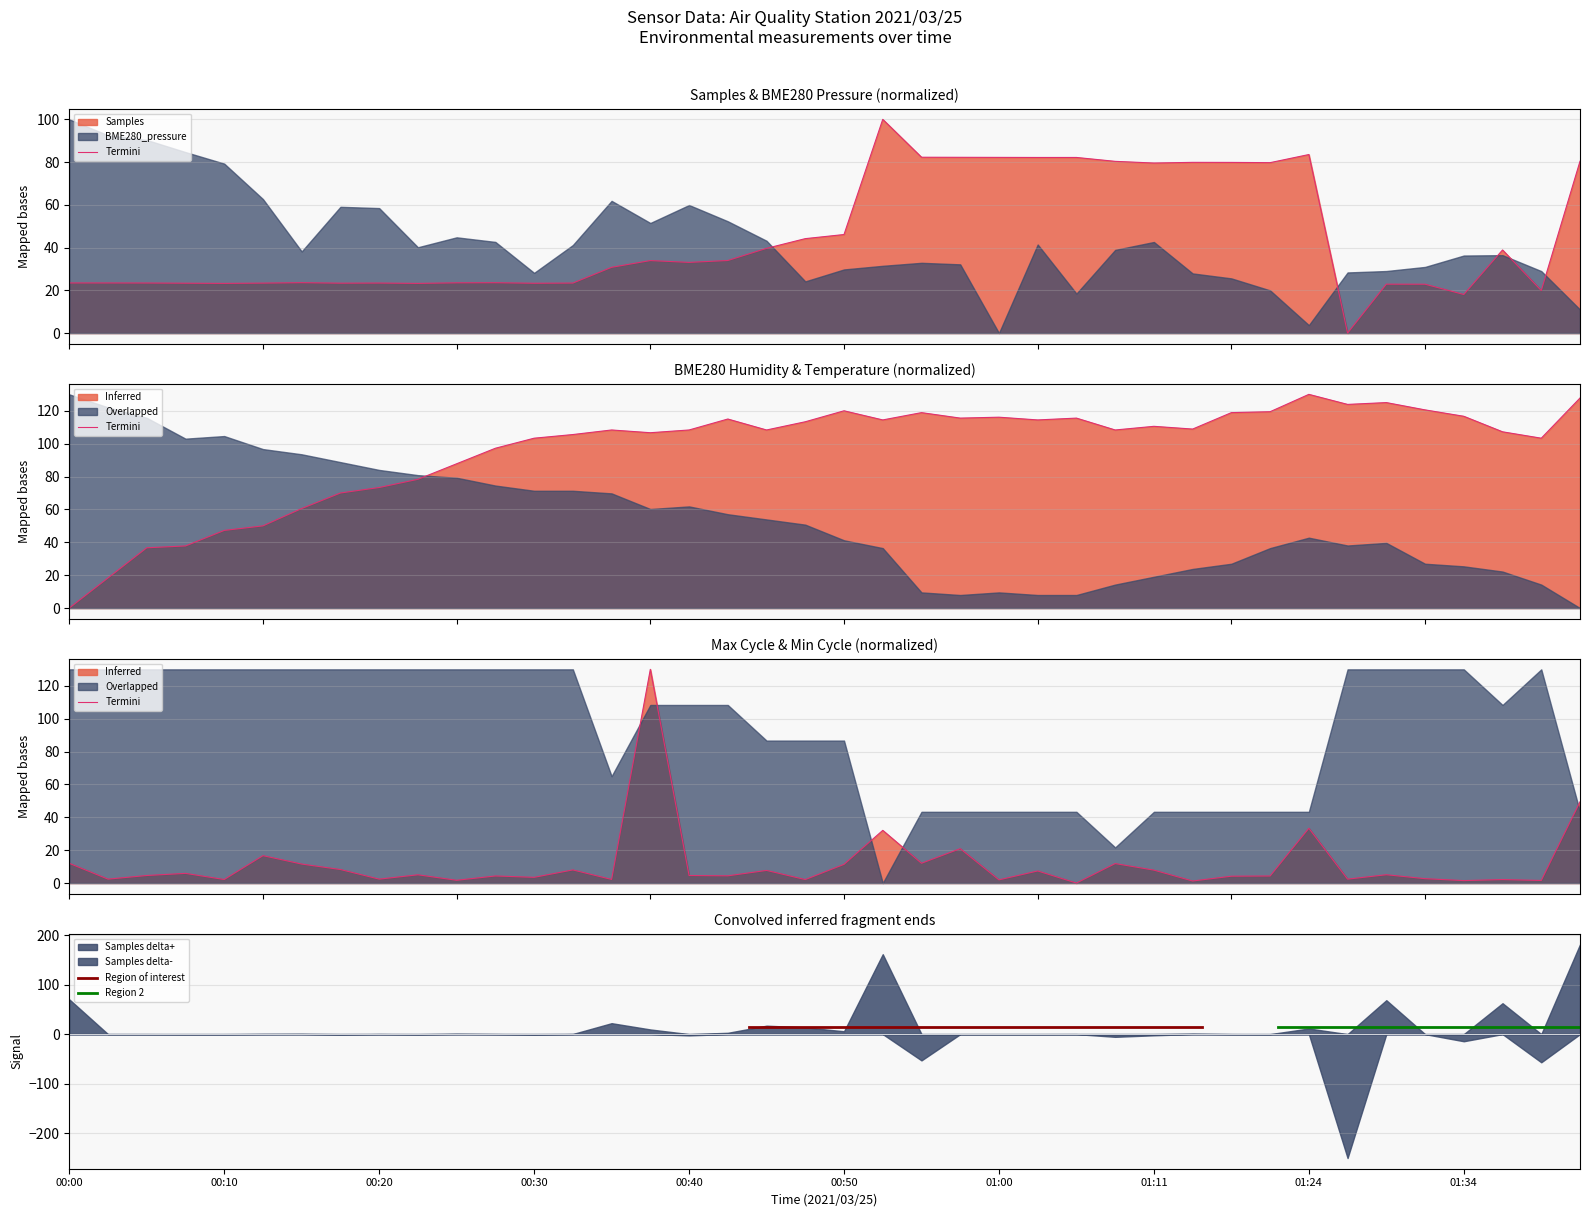

Rank the categories by BME280_humidity value from highest to lowest.

01:24, 01:44, 01:29, 01:26, 01:31, 00:50, 01:18, 00:55, 01:16, 01:34, 01:00, 00:58, 01:05, 00:43, 00:53, 01:03, 00:48, 01:11, 01:13, 00:35, 00:40, 00:45, 01:08, 01:36, 00:38, 00:33, 00:30, 01:39, 00:28, 00:25, 00:23, 00:20, 00:18, 00:15, 00:13, 00:10, 00:08, 00:05, 00:03, 00:00